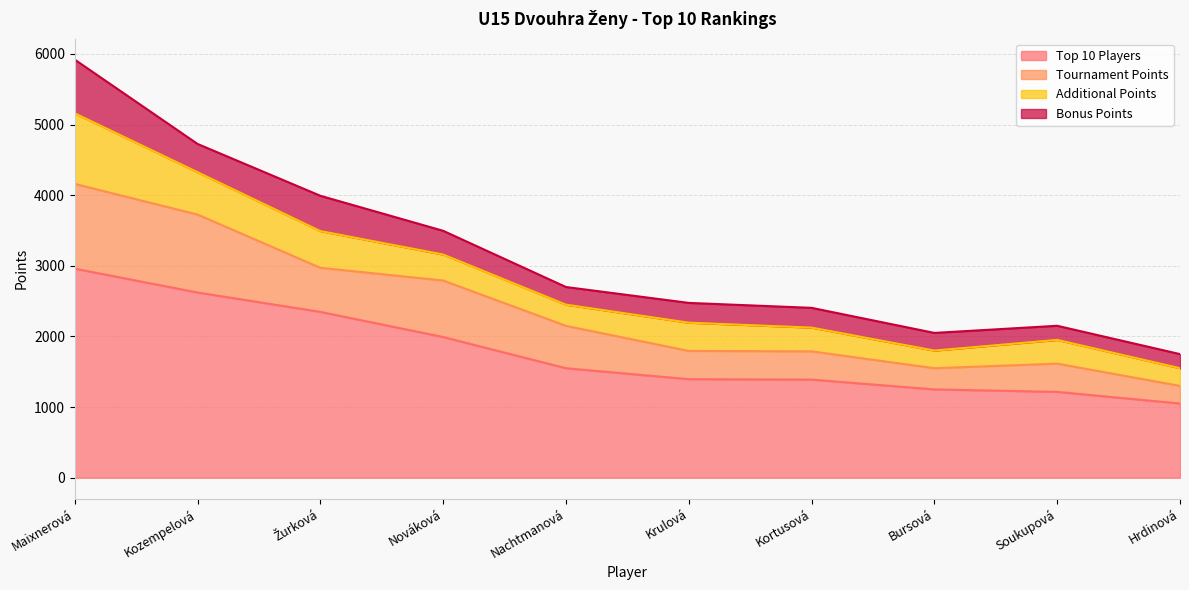

At which label is Additional Points closest to 625?

Kozempelová